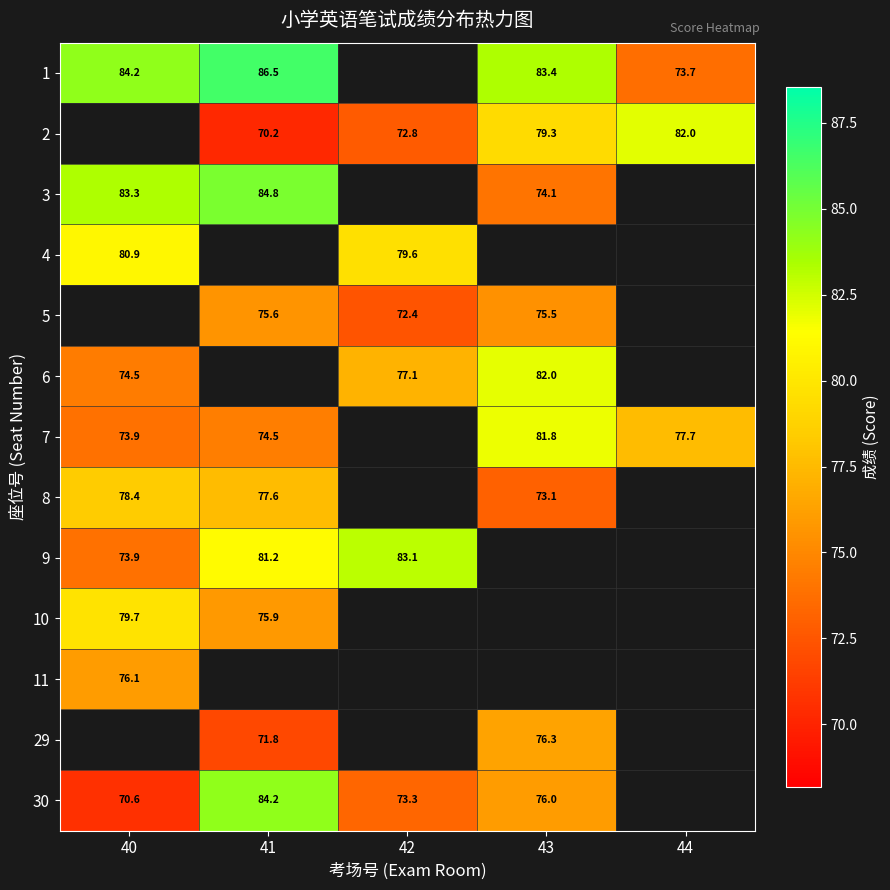

Which category has the lowest value across all series?

41